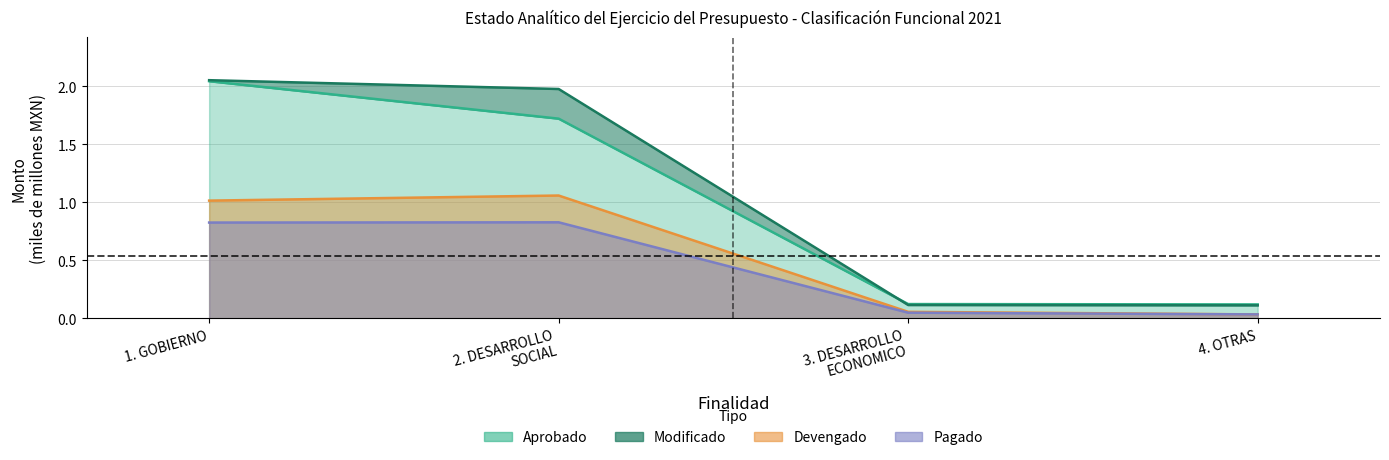

What is the greatest value displayed?

2.1